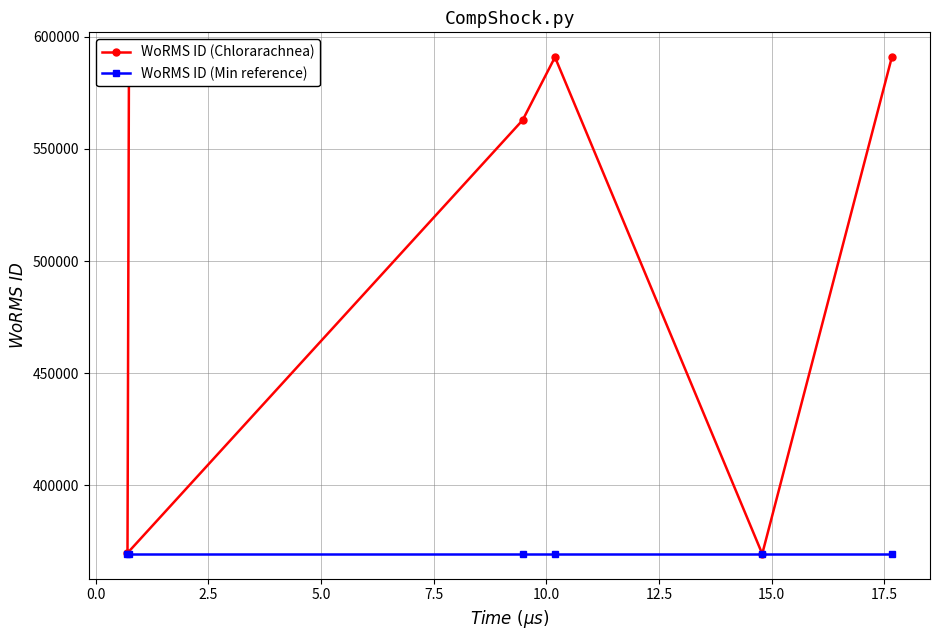

What is the value of the WoRMS ID (Chlorarachnea) point at the 2nd from the left?

590828